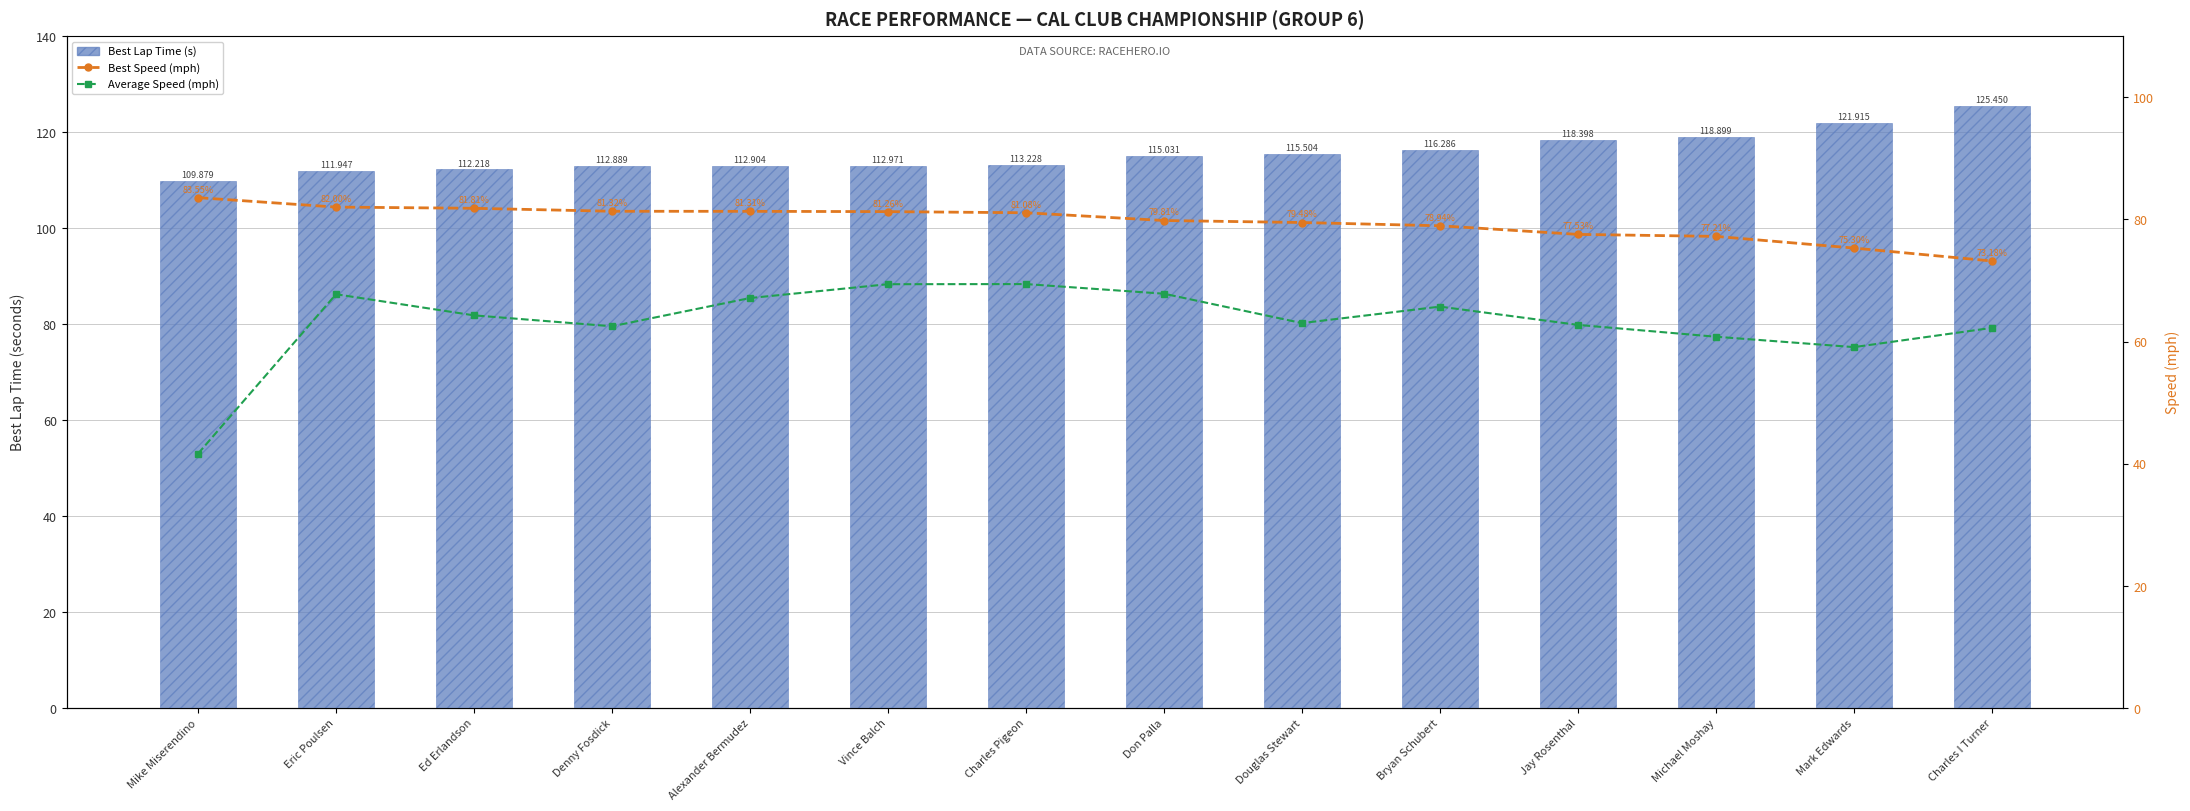

How many distinct data groups are displayed?

3